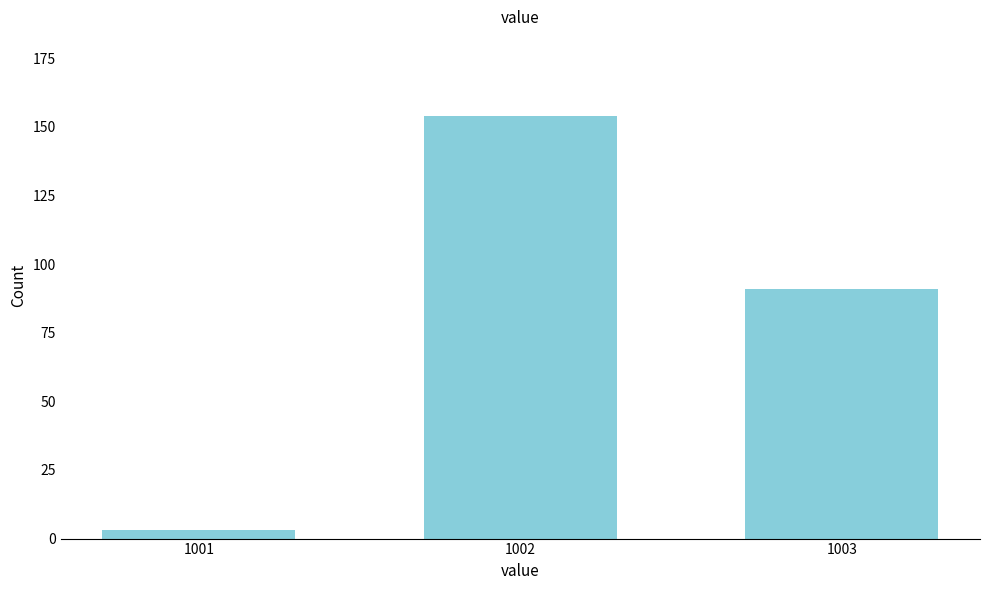

Reading left to right, transcribe all the data shown in this chart.

1001=3	1002=154	1003=91